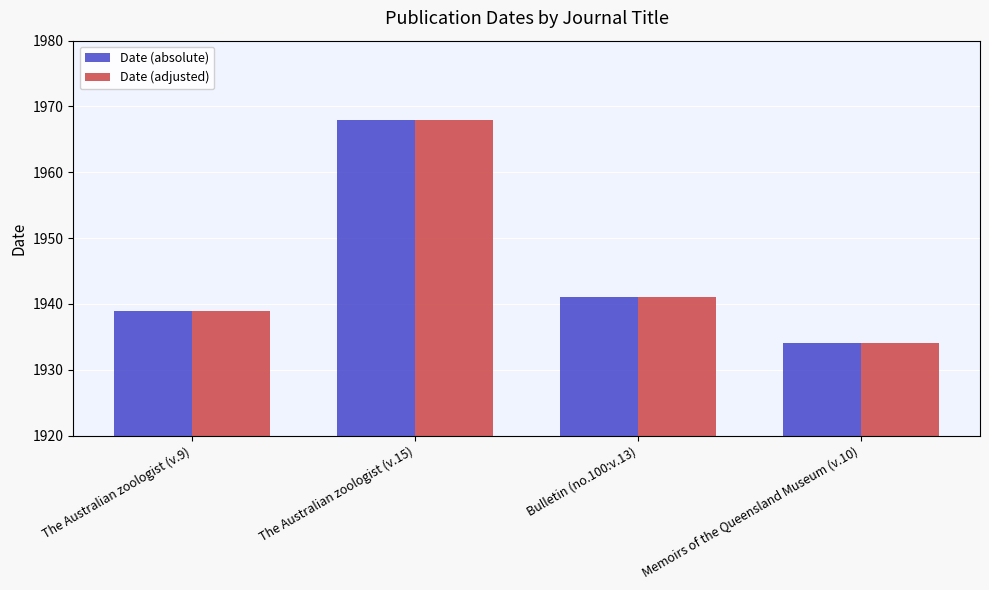

Reading right to left, what are all the values shown in this chart?

Date (absolute): Memoirs of the Queensland Museum (v.10)=1934	Bulletin (no.100:v.13)=1941	The Australian zoologist (v.15)=1968	The Australian zoologist (v.9)=1939
Date (adjusted): Memoirs of the Queensland Museum (v.10)=1934	Bulletin (no.100:v.13)=1941	The Australian zoologist (v.15)=1968	The Australian zoologist (v.9)=1939